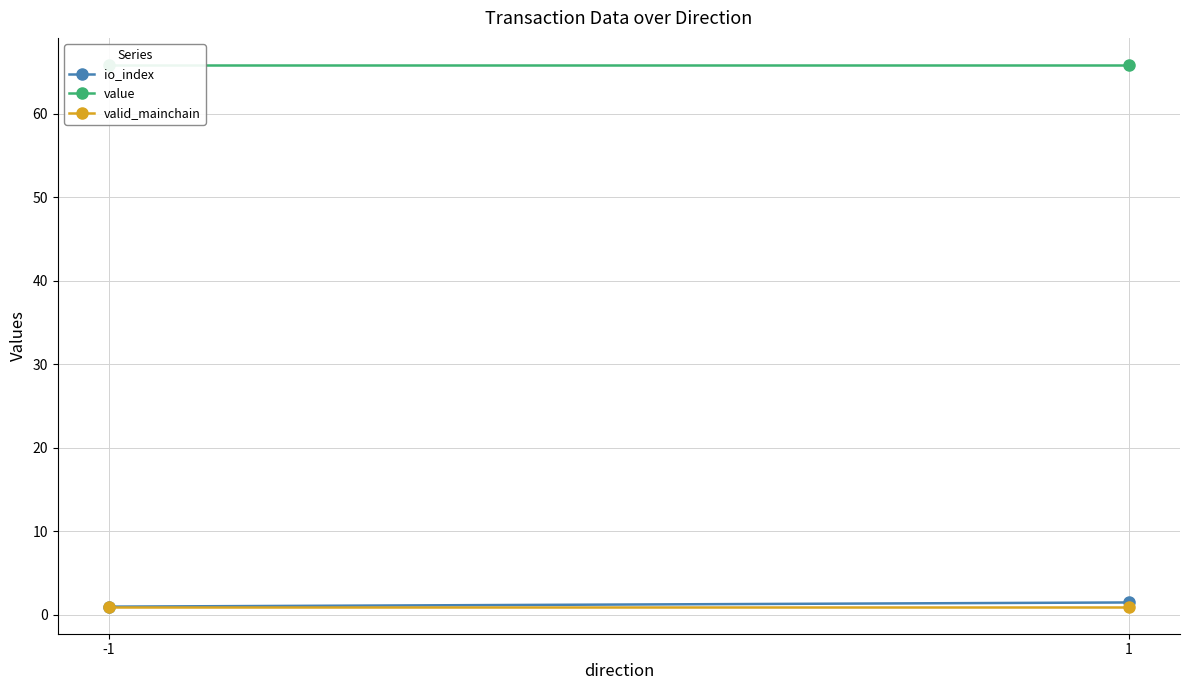

Rank the categories by io_index value from highest to lowest.

1, -1